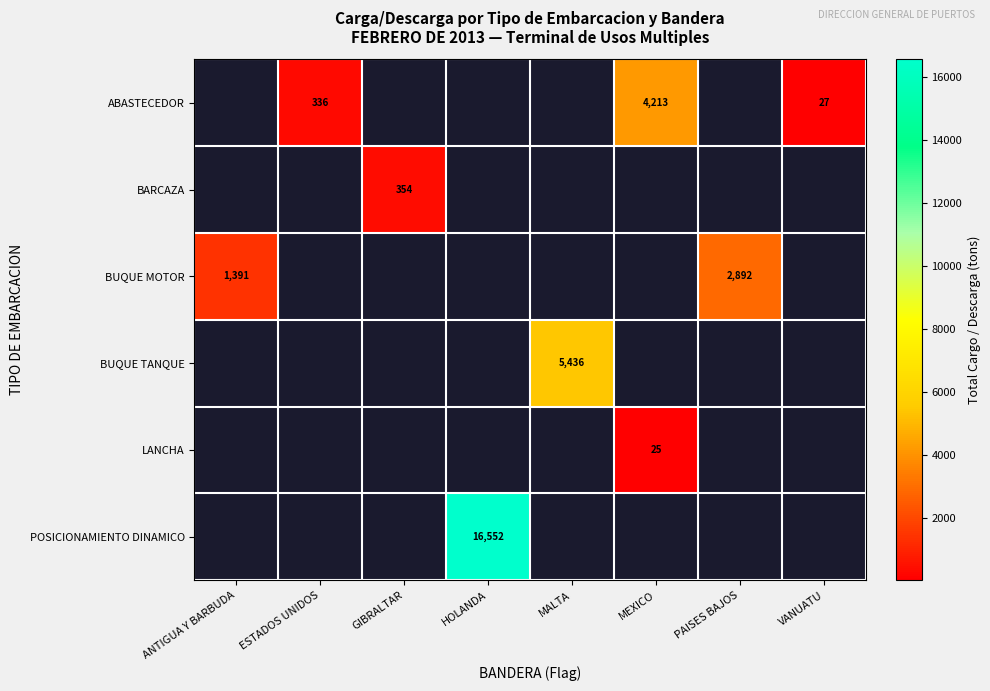

Which category has the highest value across all series?

HOLANDA